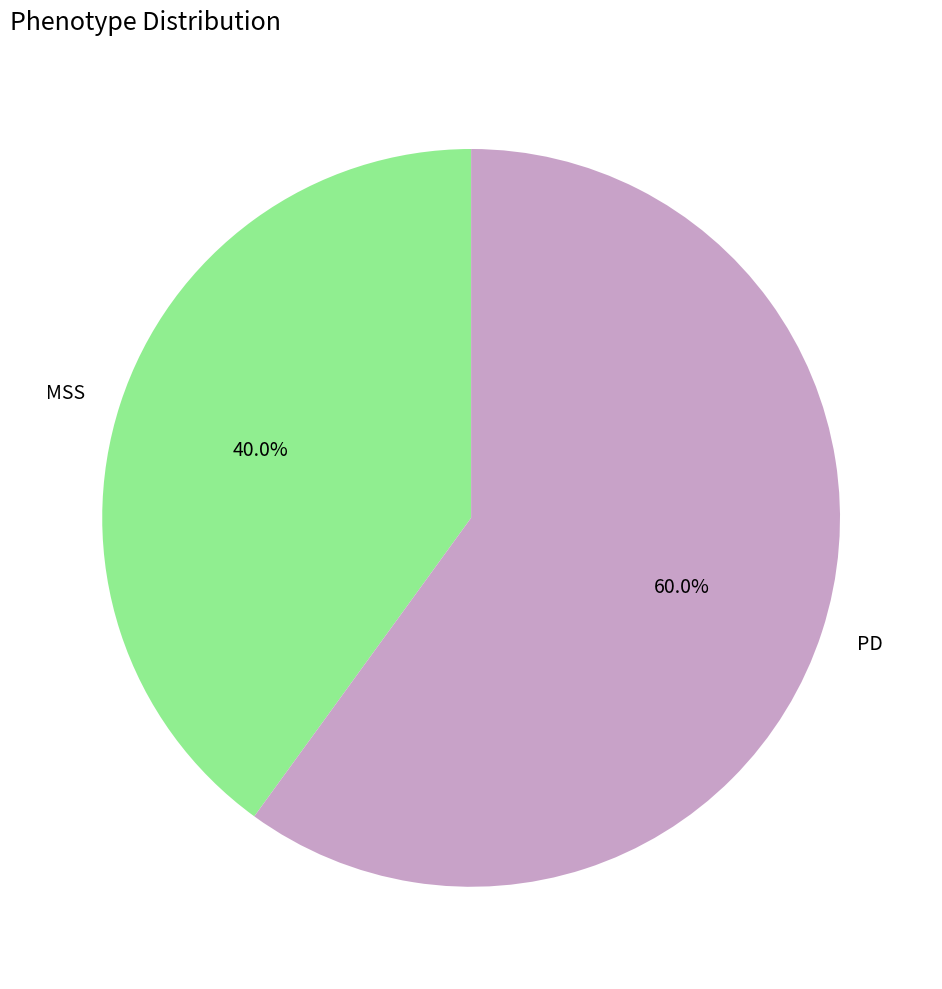

Which has a higher value, PD or MSS?

PD